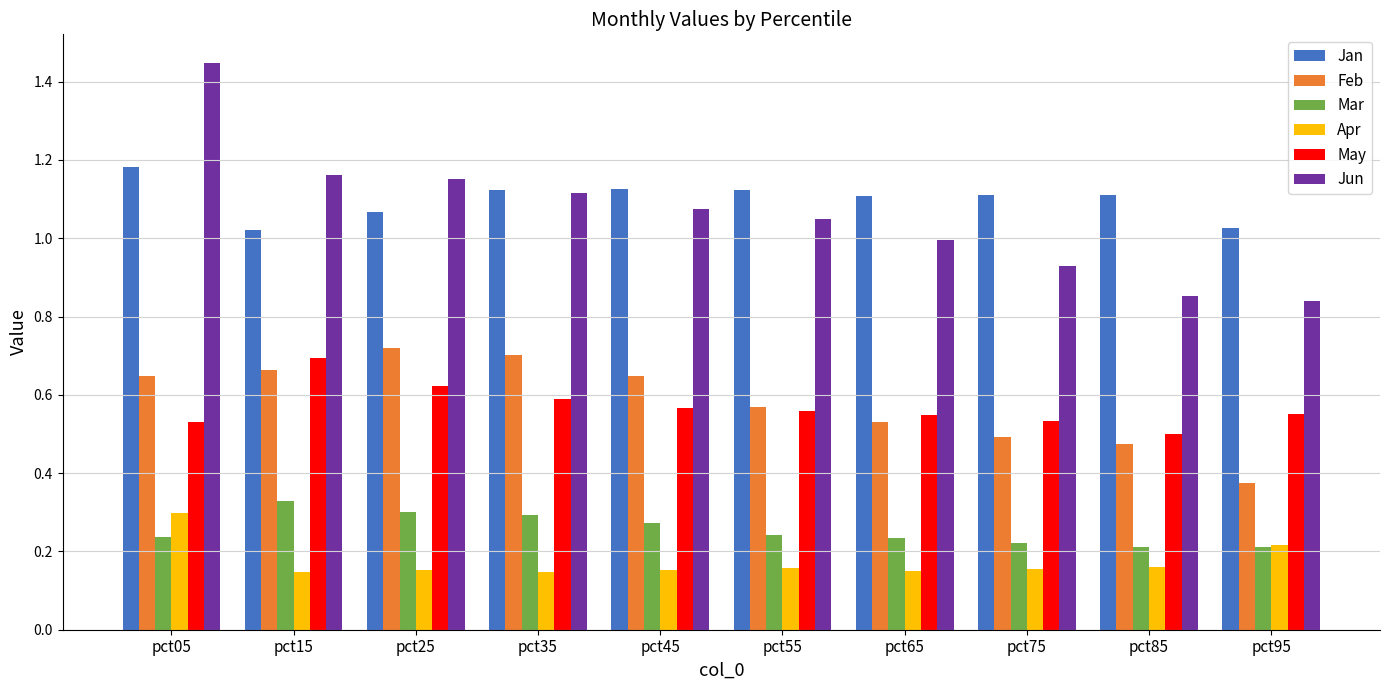

At pct65, list the series in order from smallest to largest.

Apr, Mar, Feb, May, Jun, Jan